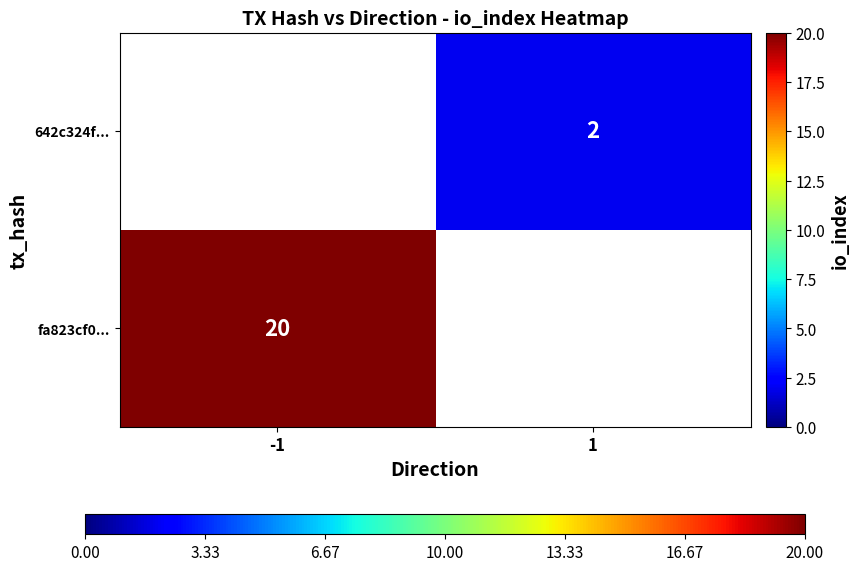

True or false: 642c324f... has a value of 2 at 1.

True